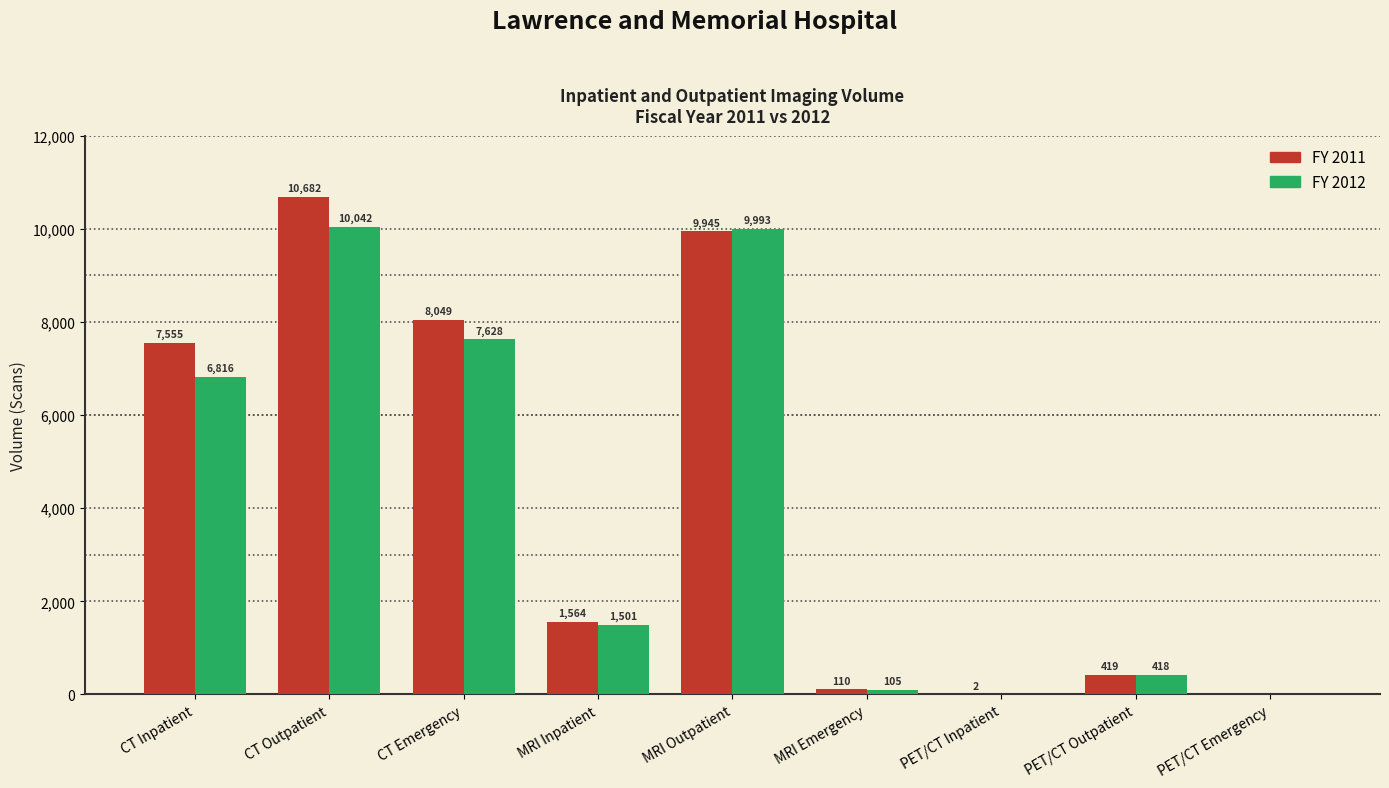

Reading right to left, transcribe all the data shown in this chart.

FY 2011: PET/CT Emergency=0	PET/CT Outpatient=419	PET/CT Inpatient=2	MRI Emergency=110	MRI Outpatient=9945	MRI Inpatient=1564	CT Emergency=8049	CT Outpatient=10682	CT Inpatient=7555
FY 2012: PET/CT Emergency=0	PET/CT Outpatient=418	PET/CT Inpatient=0	MRI Emergency=105	MRI Outpatient=9993	MRI Inpatient=1501	CT Emergency=7628	CT Outpatient=10042	CT Inpatient=6816